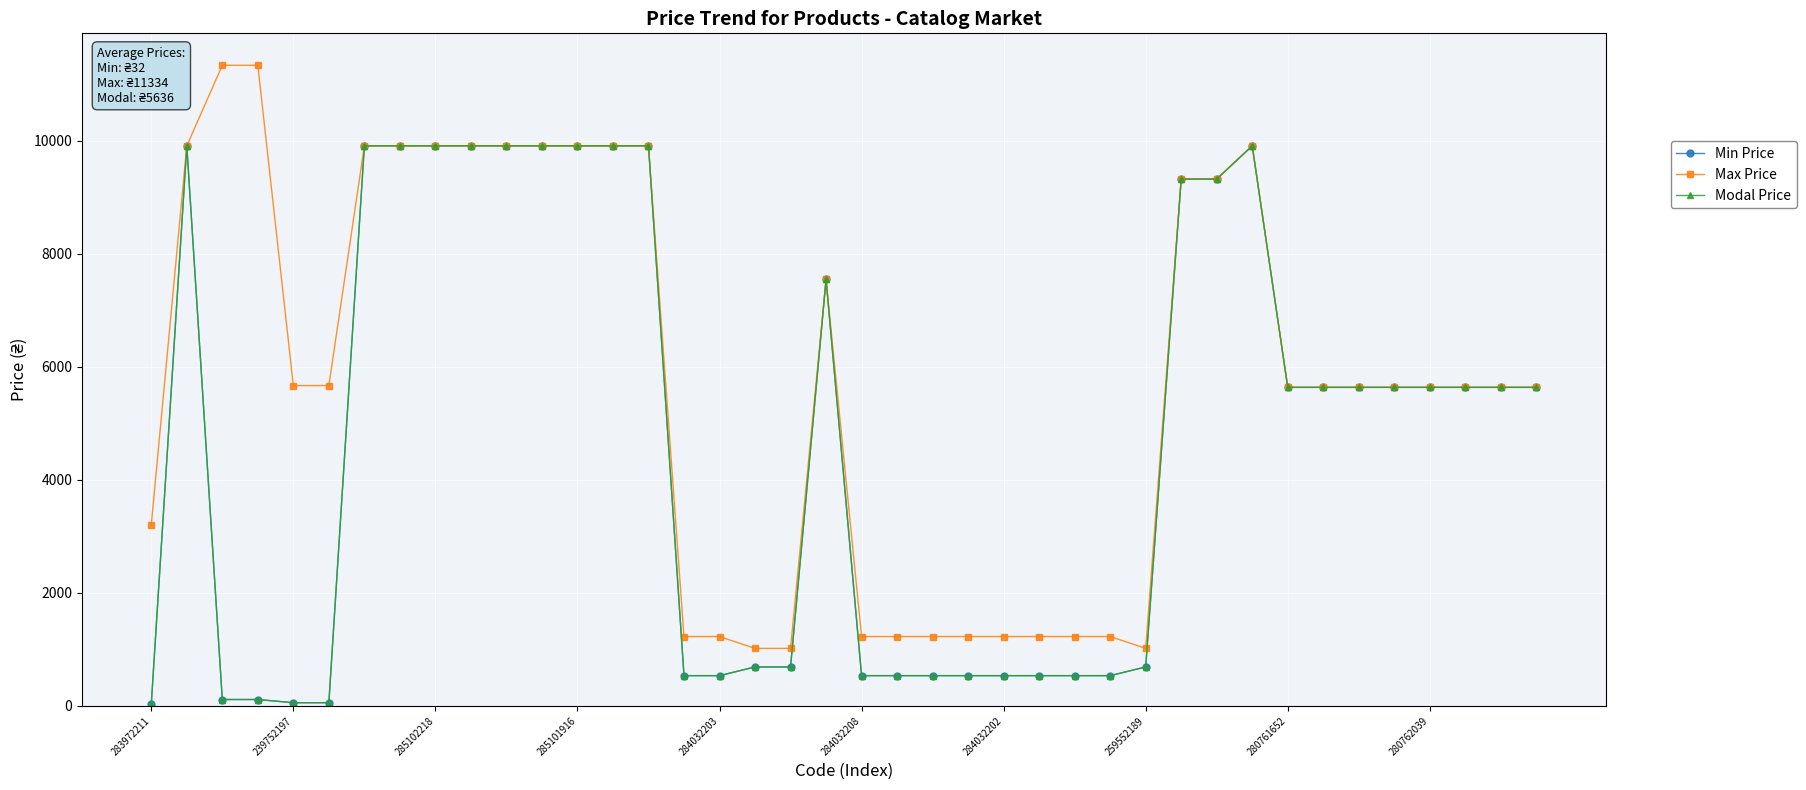

Is this an area chart (filled region under the line)?

No